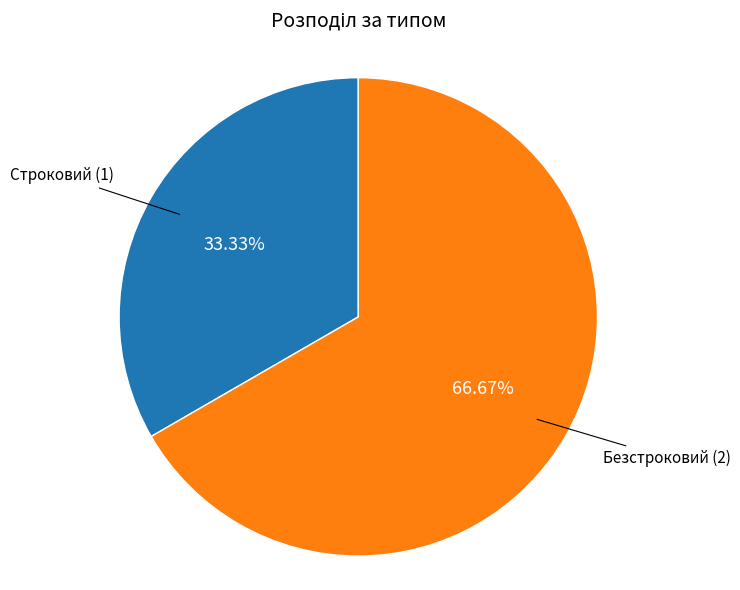

Is there any slice that represents more than half of the pie?

Yes